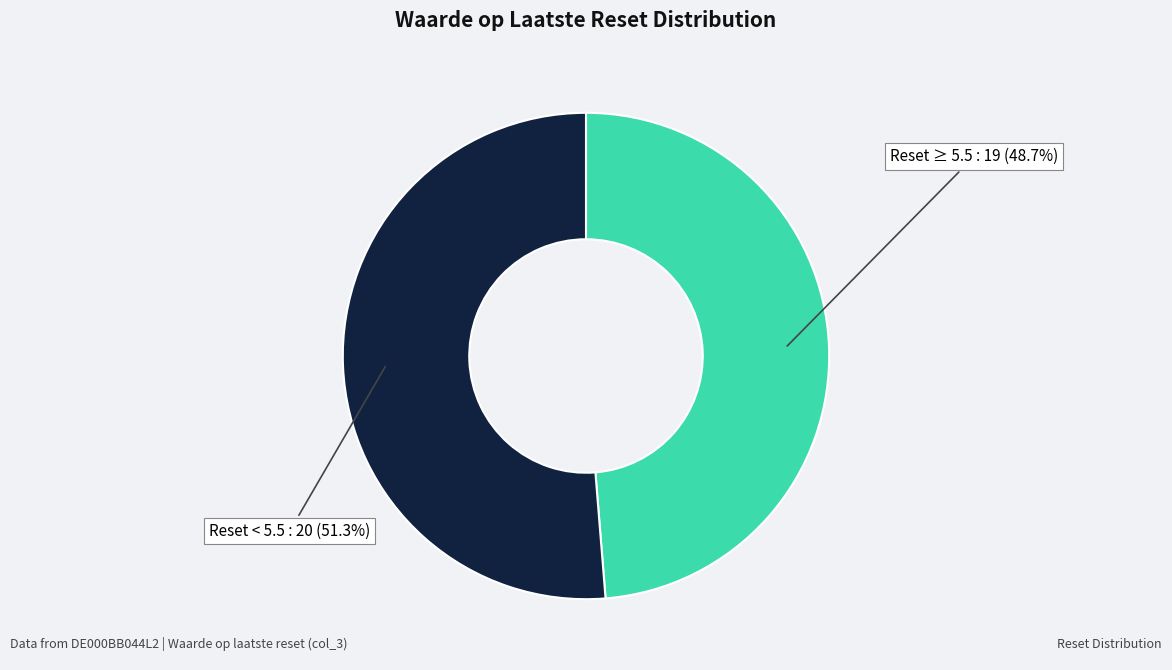

Does any single category account for the majority?

Yes